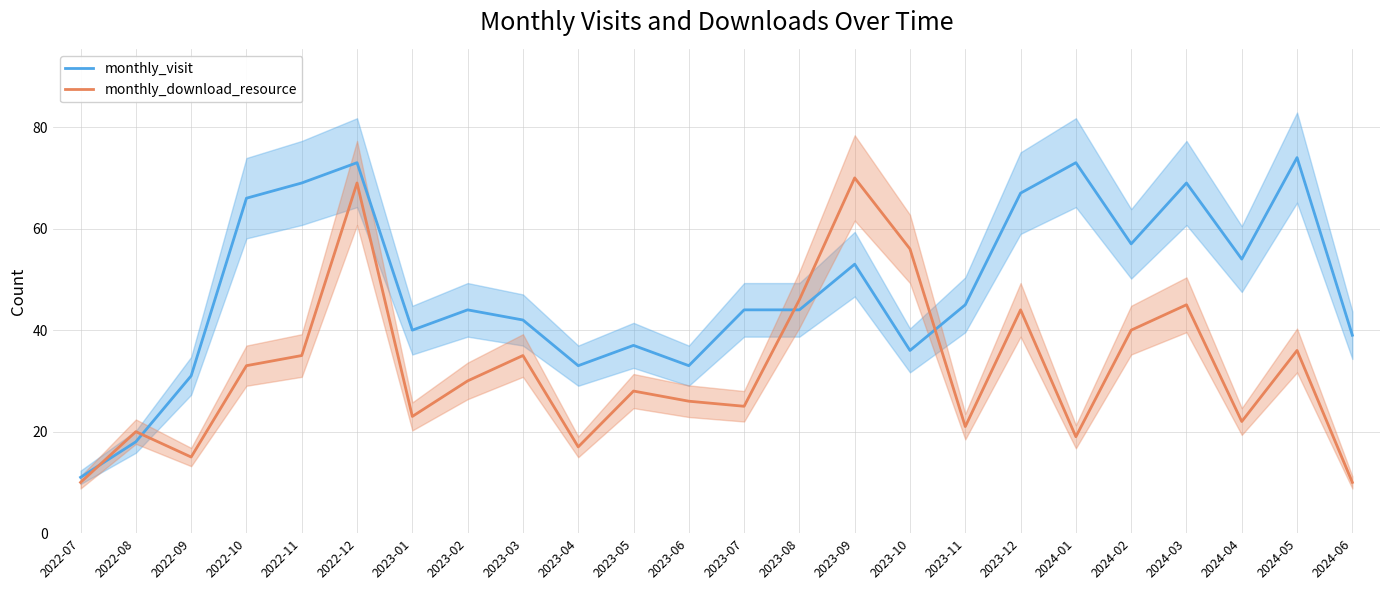

What is the difference between the maximum and minimum values in the monthly_download_resource series?

60